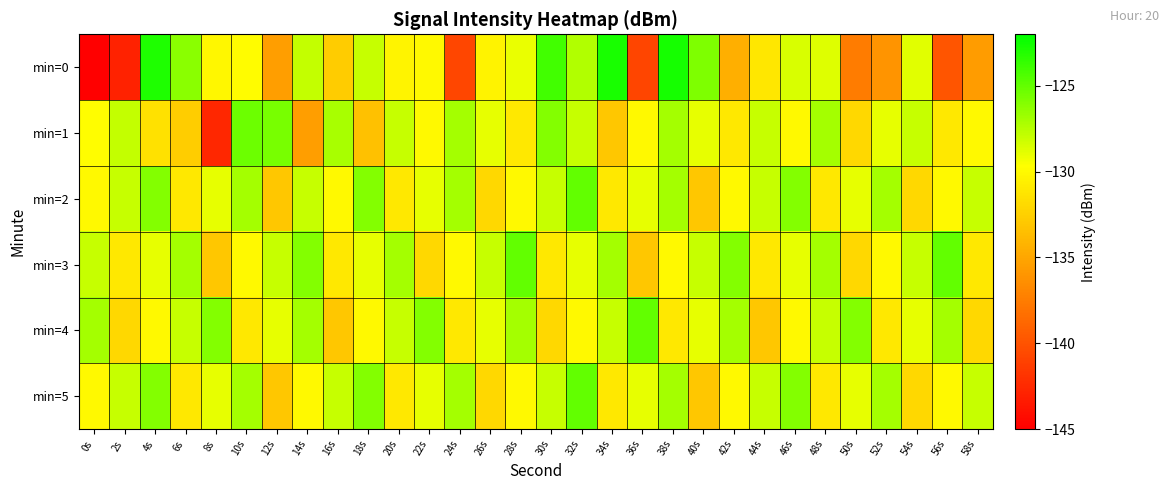

Between 54s and 20s, which is larger?

54s